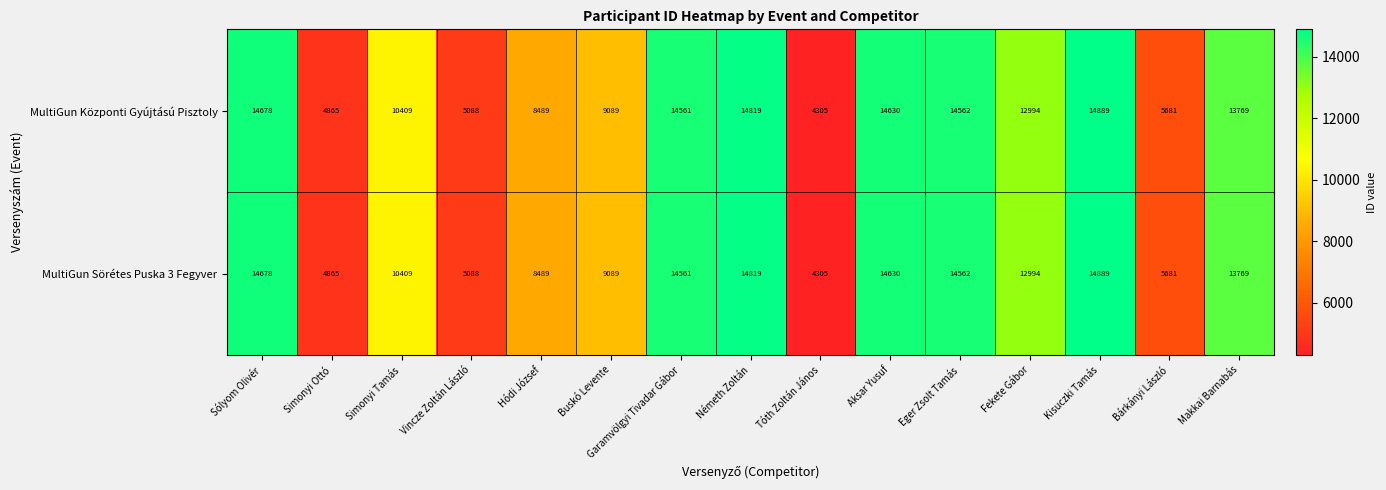

Which label corresponds to the smallest value in the chart?

Tóth Zoltán János